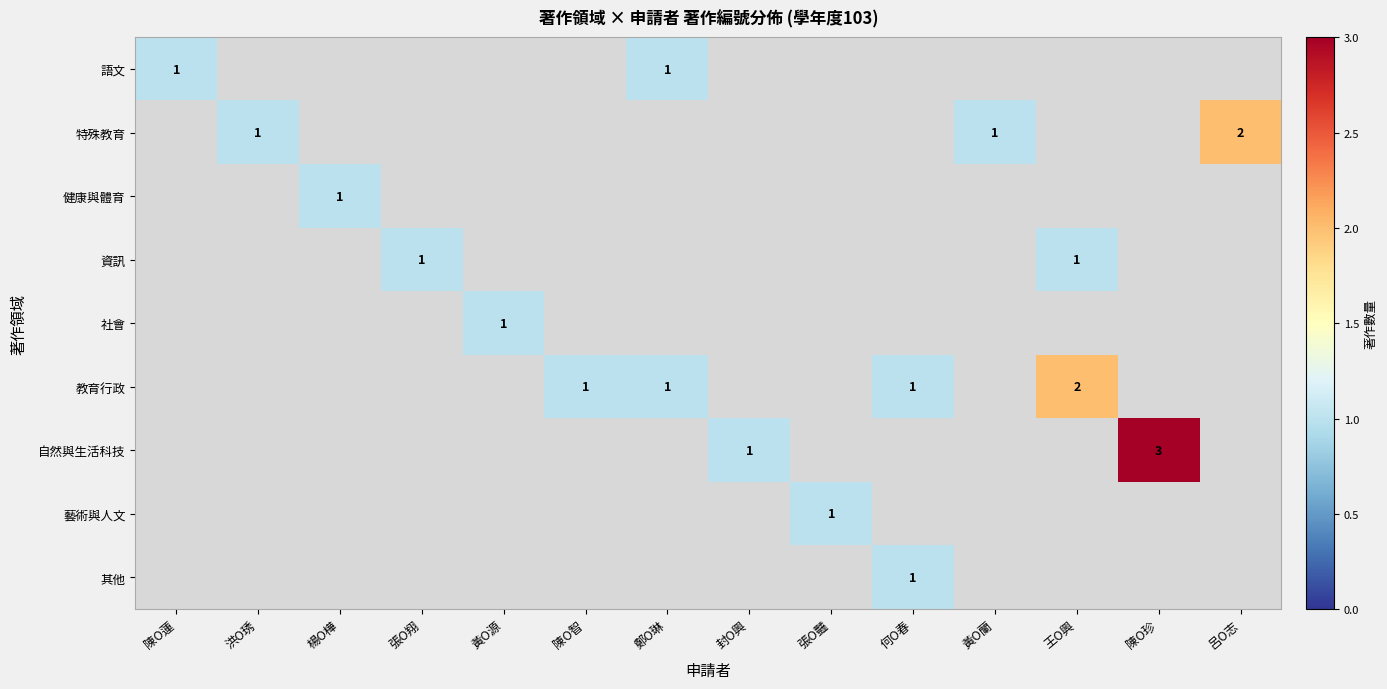

How many categories are shown in the chart?

14